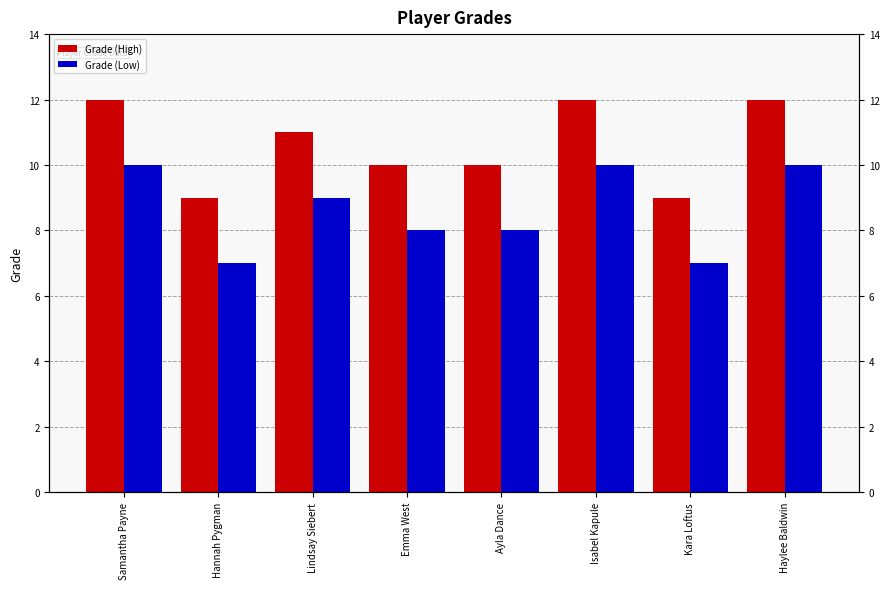

What is the approximate value of Grade (Low) at Samantha Payne?

10